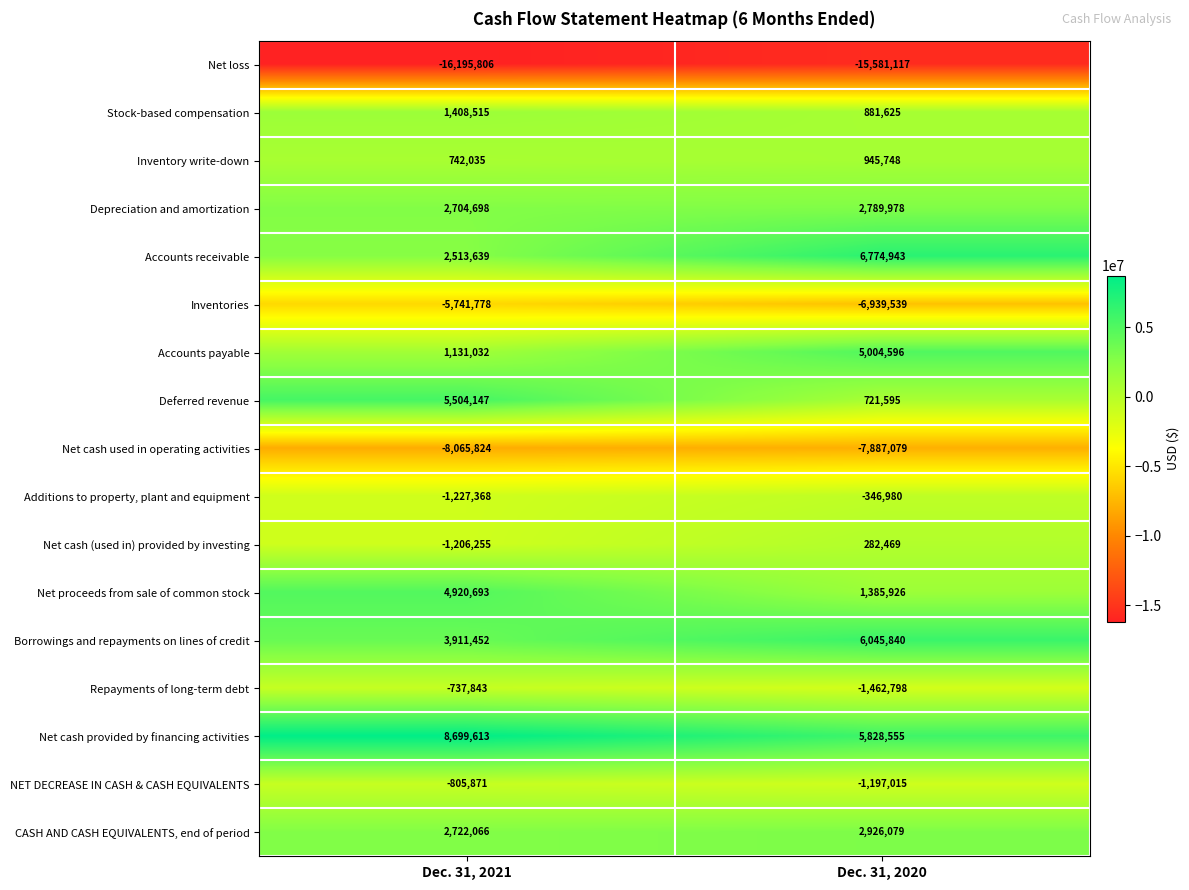

What is the smallest value displayed?

-16195806